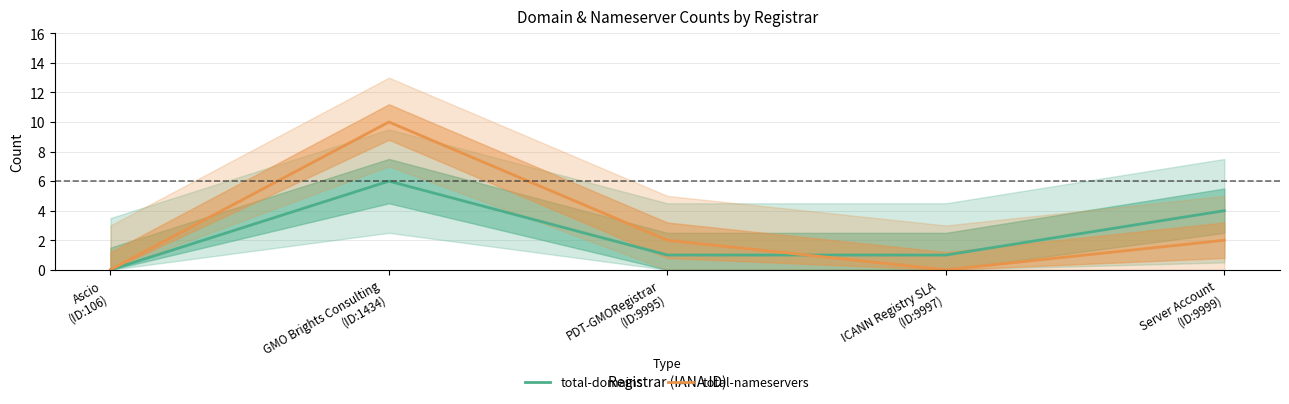

What is the difference between the second highest and second lowest values in the total-domains series?

3